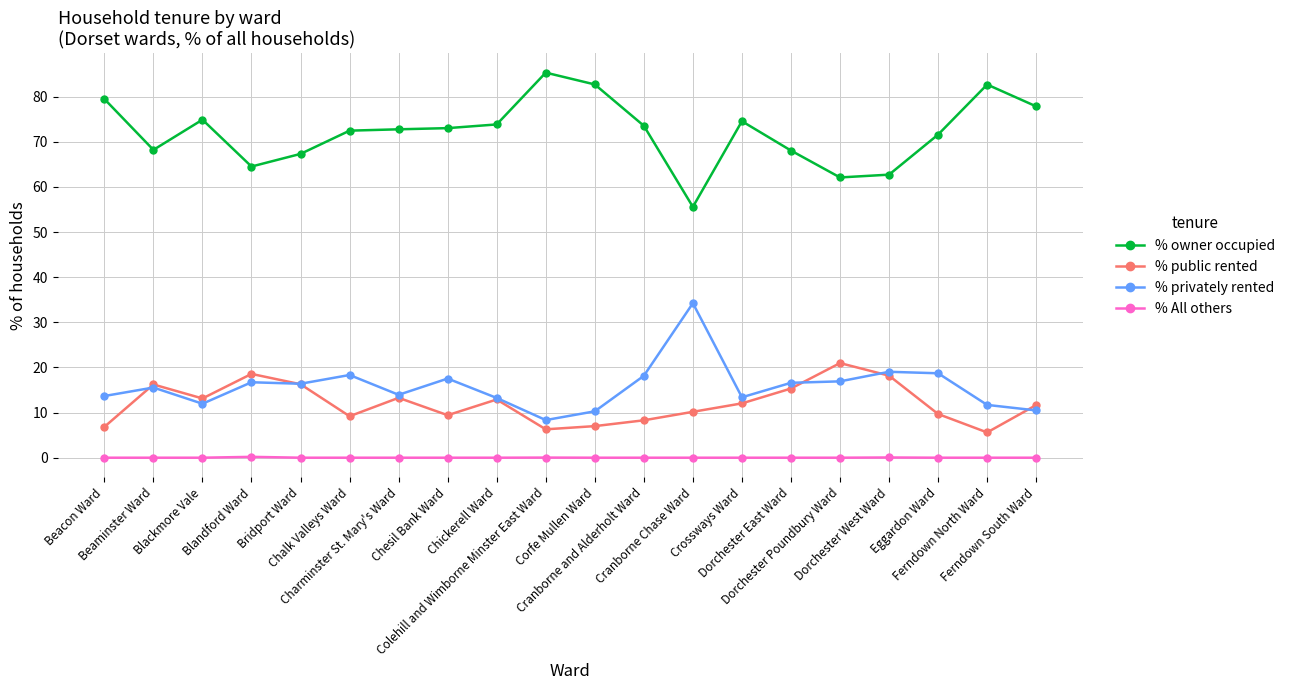

Which category has the highest value across all series?

Colehill and Wimborne Minster East Ward